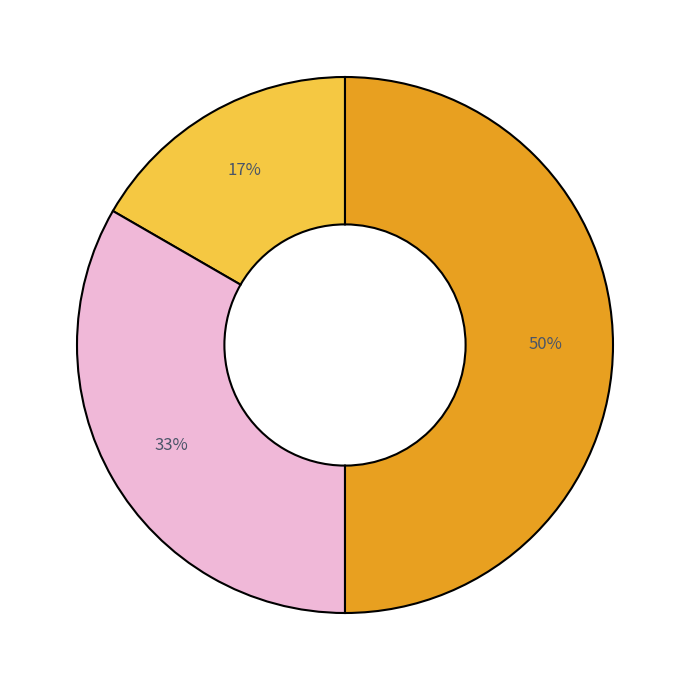

To the nearest percent, what is the average slice percentage?

33%